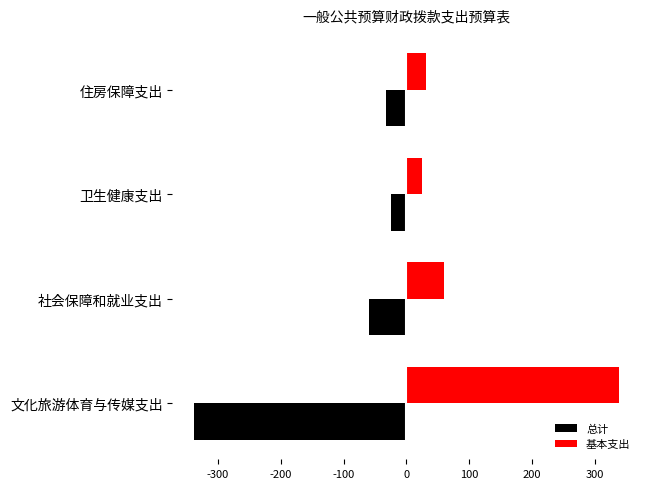

What is the lowest value of the 总计 series?

-338.4